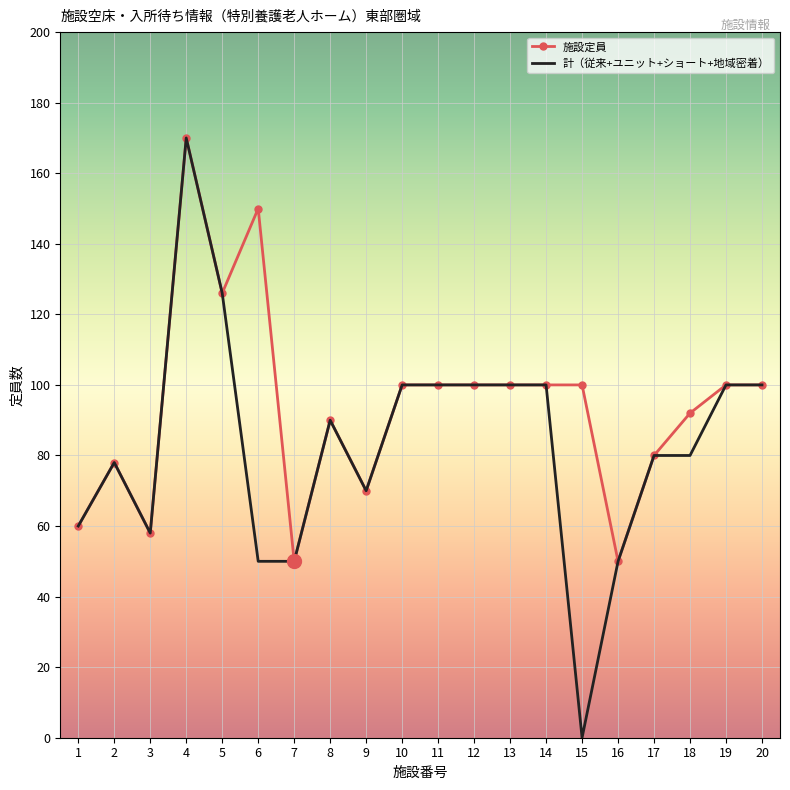

True or false: 施設定員 has a value of 36 at 3.

False